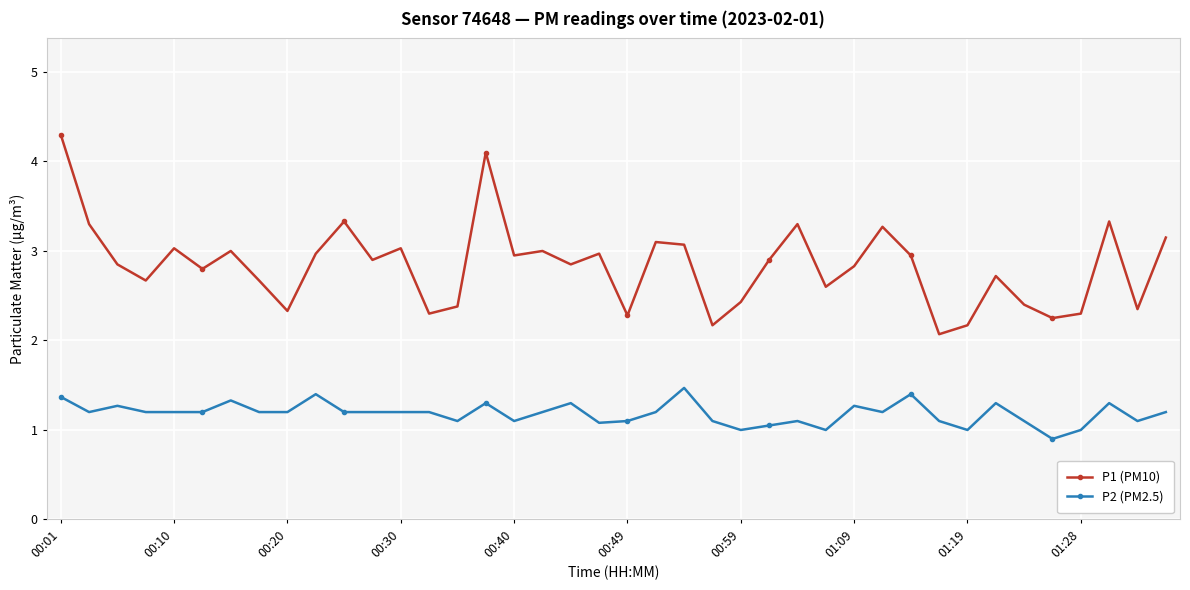

Which series has the largest range (max minus min)?

P1 (PM10)